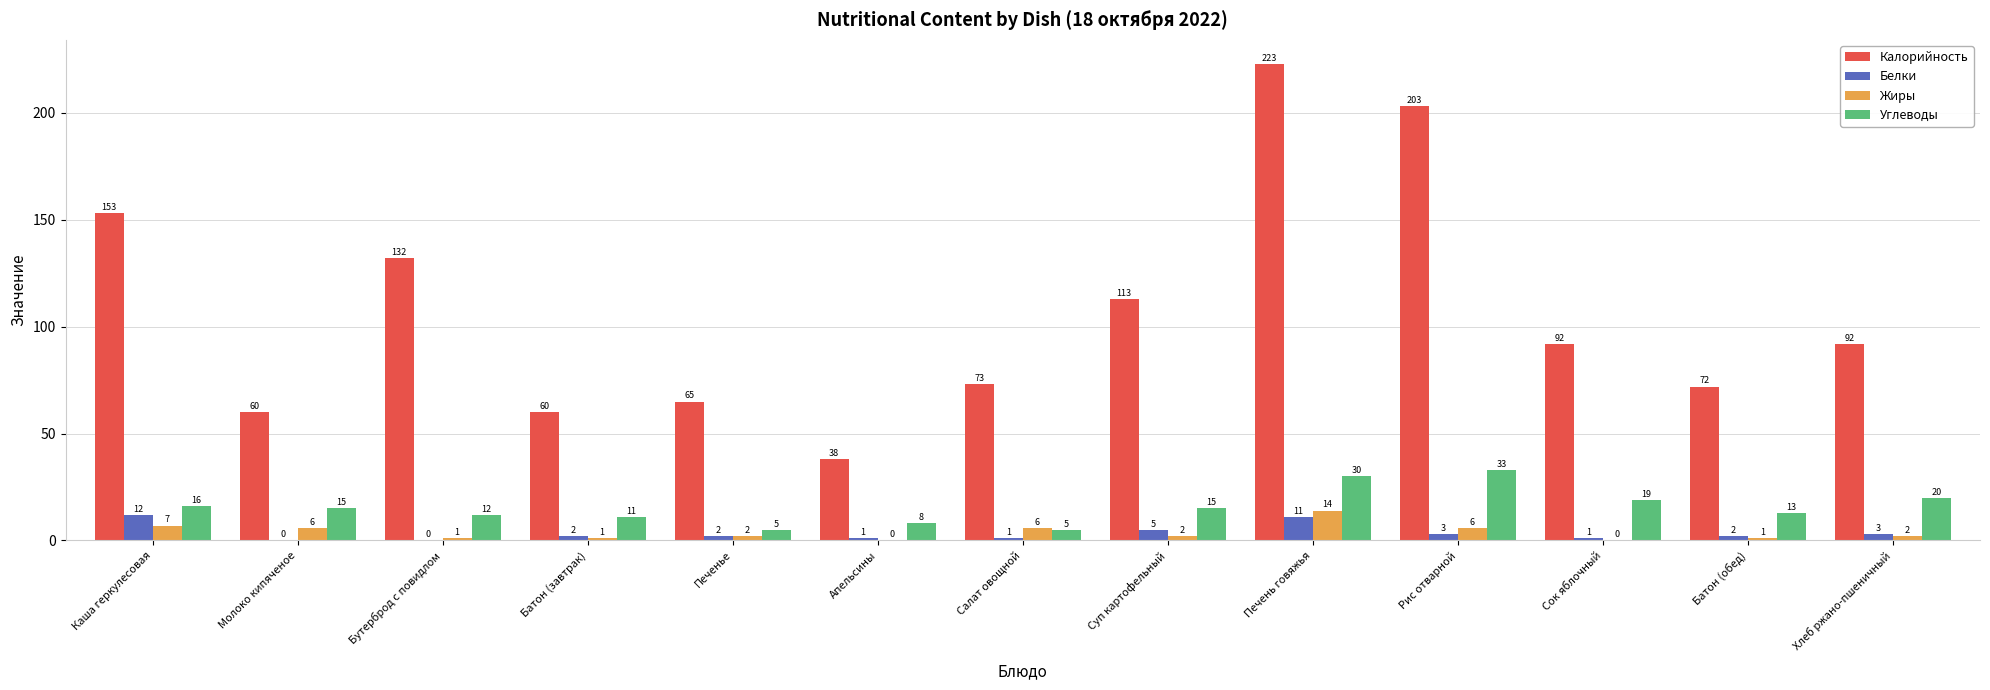

Which series has the largest range (max minus min)?

Калорийность